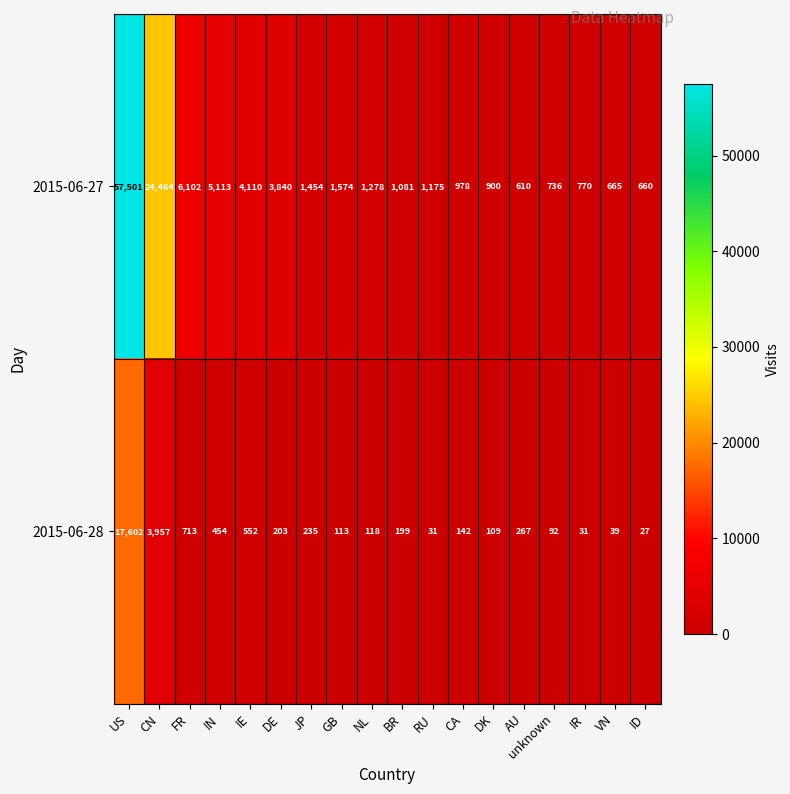

True or false: 2015-06-27 has a value of 194 at ID.

False